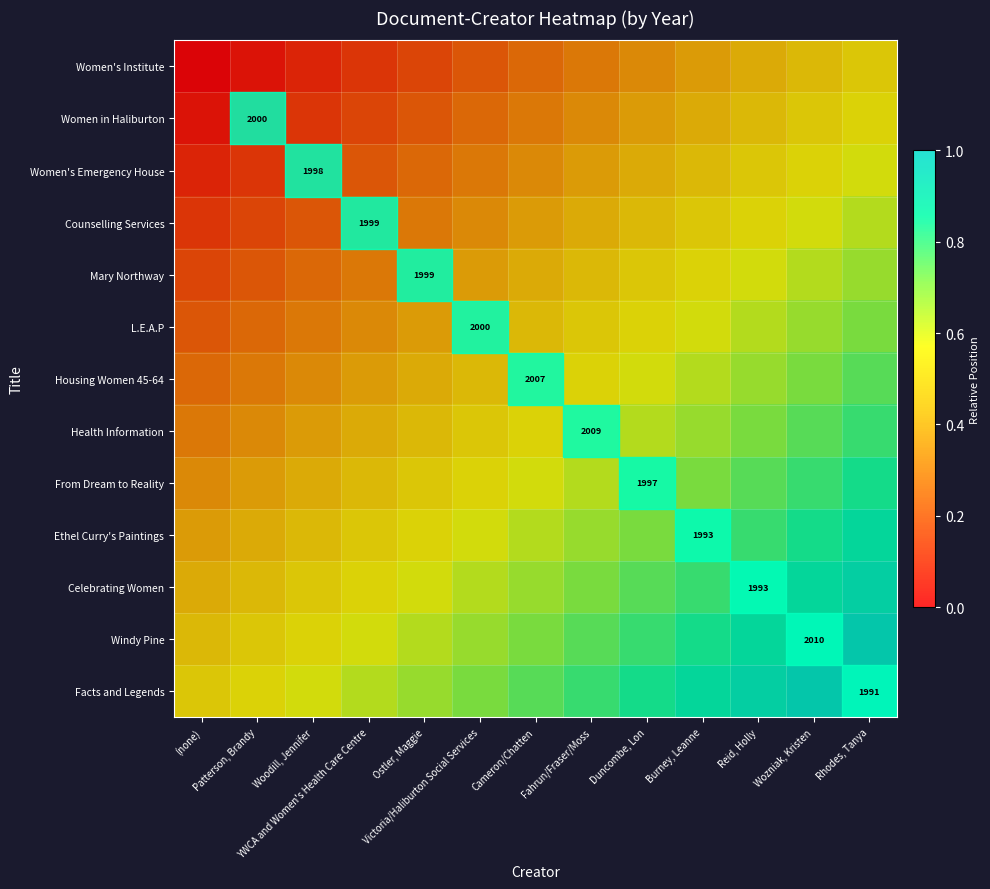

The value of Women's Emergency House at Victoria/Haliburton Social Services is 0.3. True or false?

True